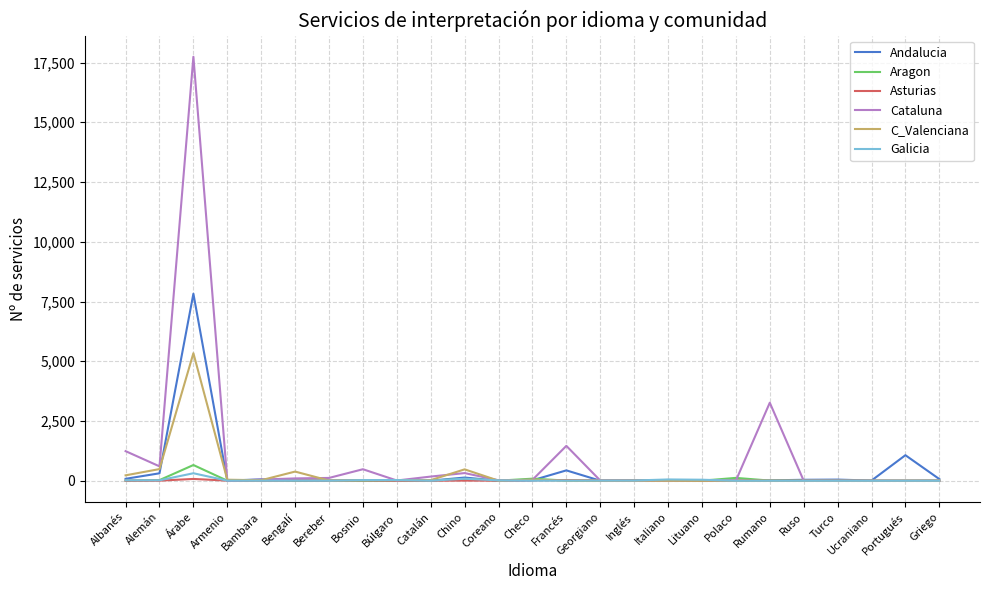

What is the highest value of the Galicia series?

313